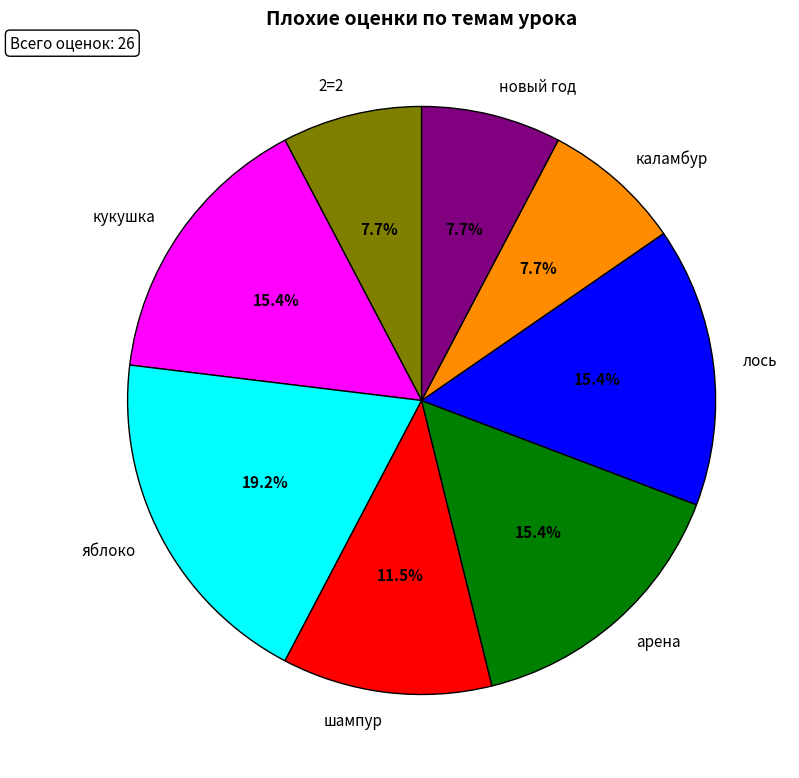

The лось slice represents 15% of the pie. True or false?

True